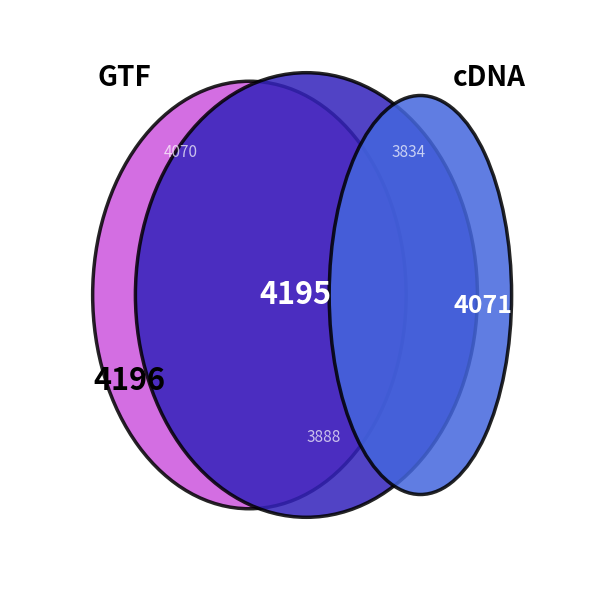

What percentage is the 4195 slice, to the nearest percent?

17%